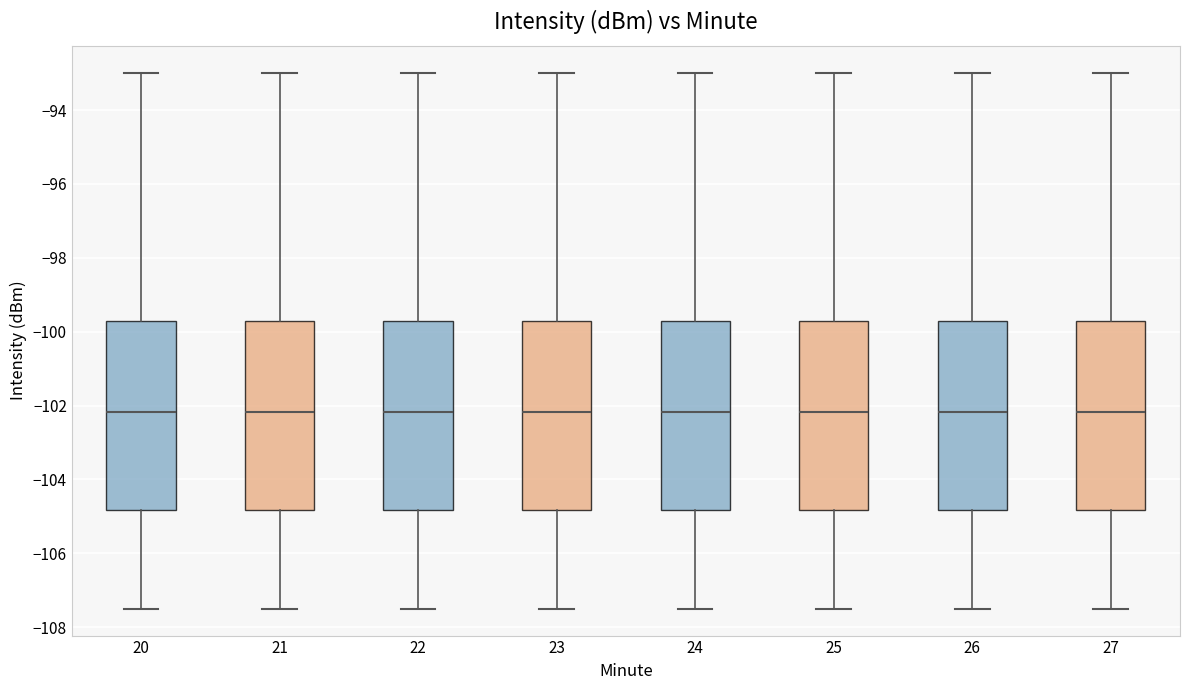

Reading left to right, read every box against the y-axis: the position of its median line, the range the box covers, and the ends of its whiskers. The values are not printed on the chart, so give them approximately, as read against the axis.

20: median -102.2, box -104.8 to -99.8, whiskers -107.6 to -93.0
21: median -102.2, box -104.8 to -99.8, whiskers -107.6 to -93.0
22: median -102.2, box -104.8 to -99.8, whiskers -107.6 to -93.0
23: median -102.2, box -104.8 to -99.8, whiskers -107.6 to -93.0
24: median -102.2, box -104.8 to -99.8, whiskers -107.6 to -93.0
25: median -102.2, box -104.8 to -99.8, whiskers -107.6 to -93.0
26: median -102.2, box -104.8 to -99.8, whiskers -107.6 to -93.0
27: median -102.2, box -104.8 to -99.8, whiskers -107.6 to -93.0